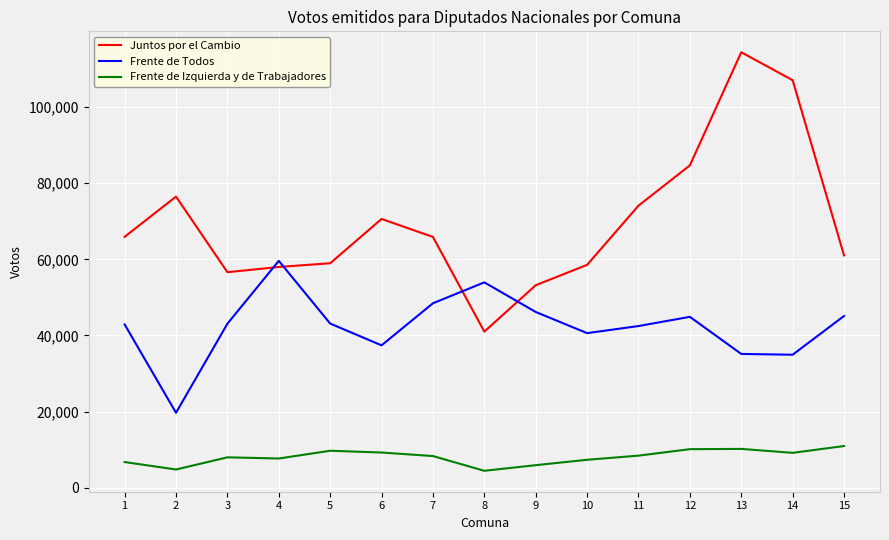

What is the maximum value shown in the chart?

114372